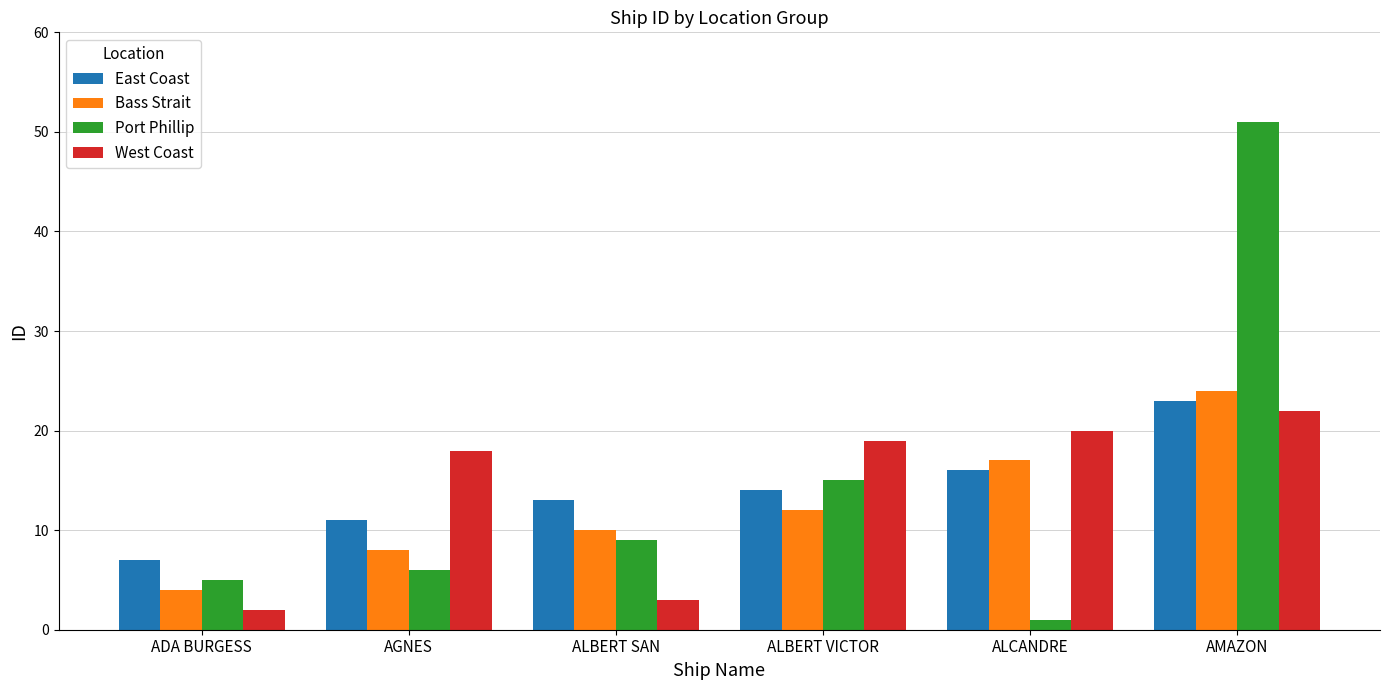

Does the chart contain any negative values?

No